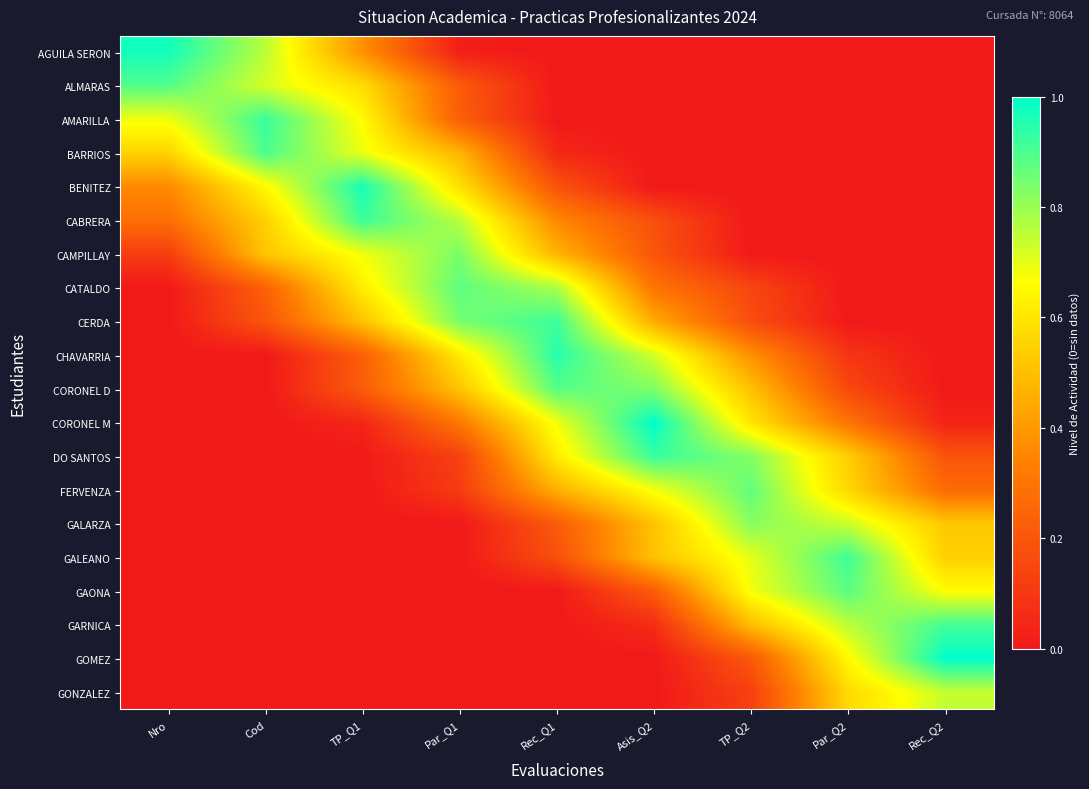

At how many categories does at least one series exceed 0?

9